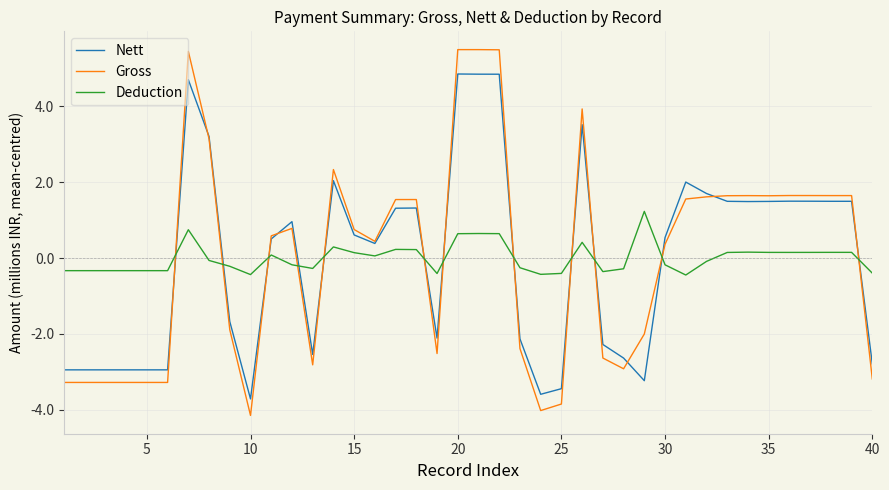

What is the minimum value shown in the chart?

-4.1